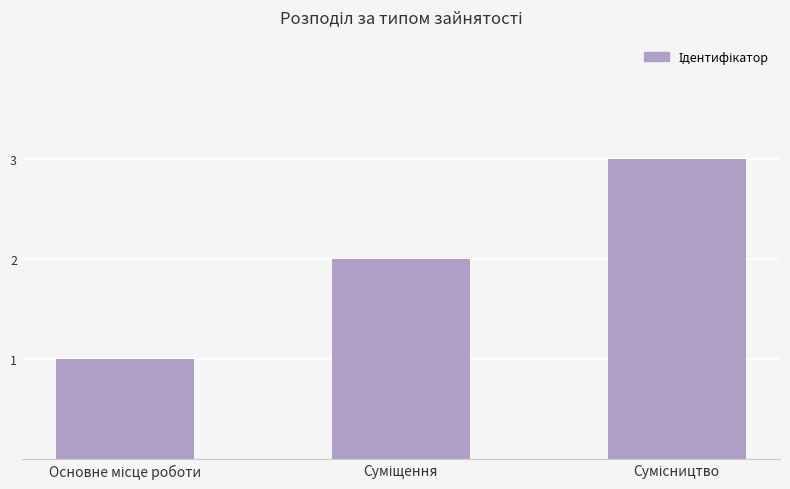

How many categories are shown in the chart?

3